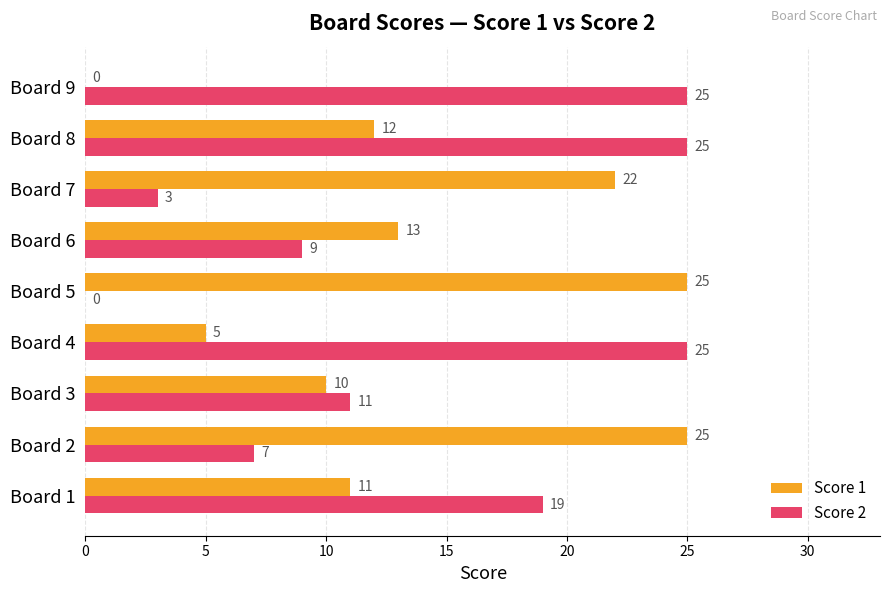

Is it true that Score 2 equals -11 at Board 5?

False